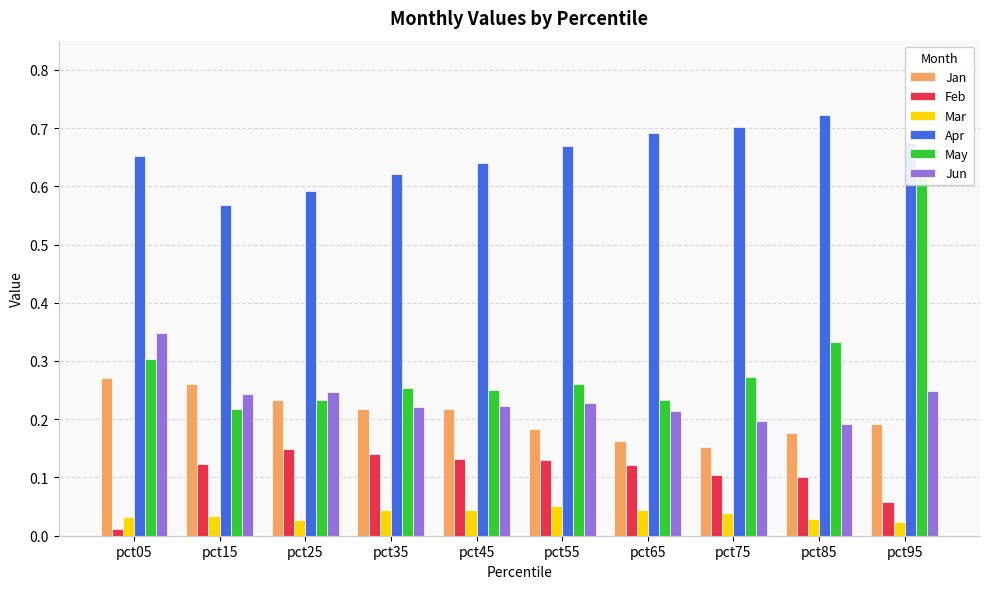

At which category does the chart reach its minimum across all series?

pct05